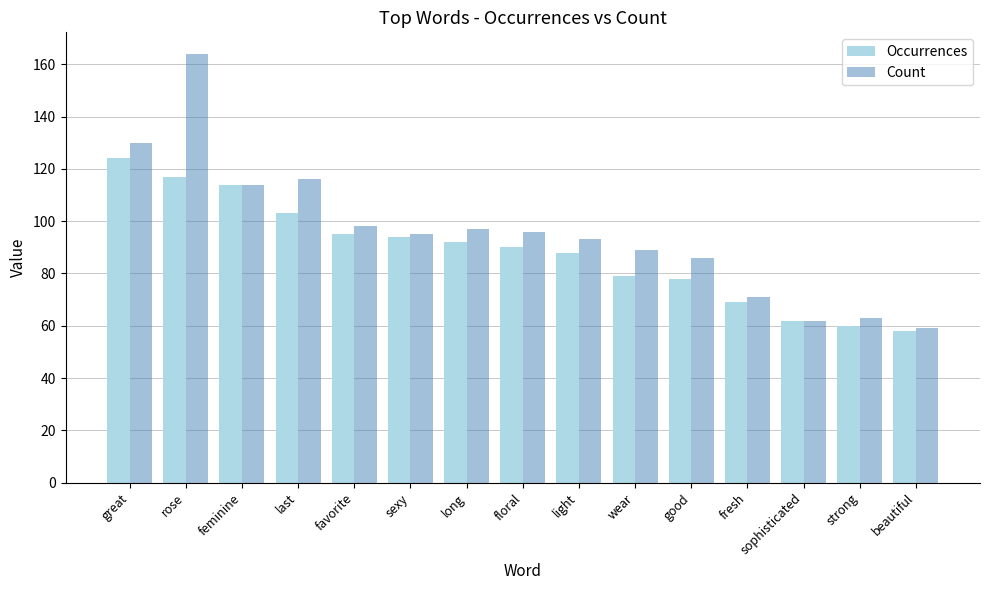

Count the number of categories in the chart.

15